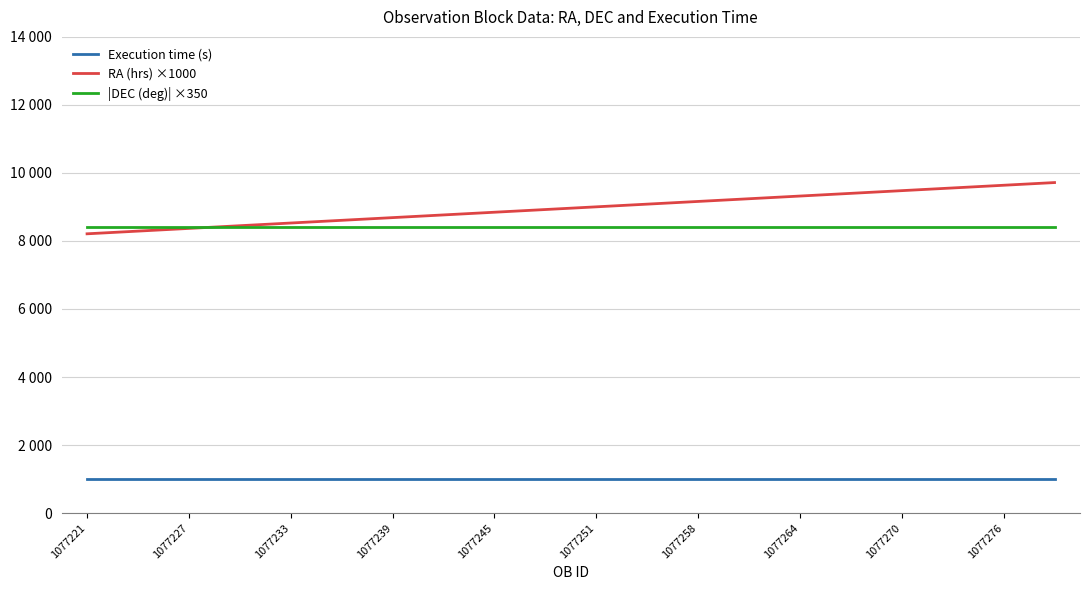

At how many categories does at least one series exceed 7425?

20